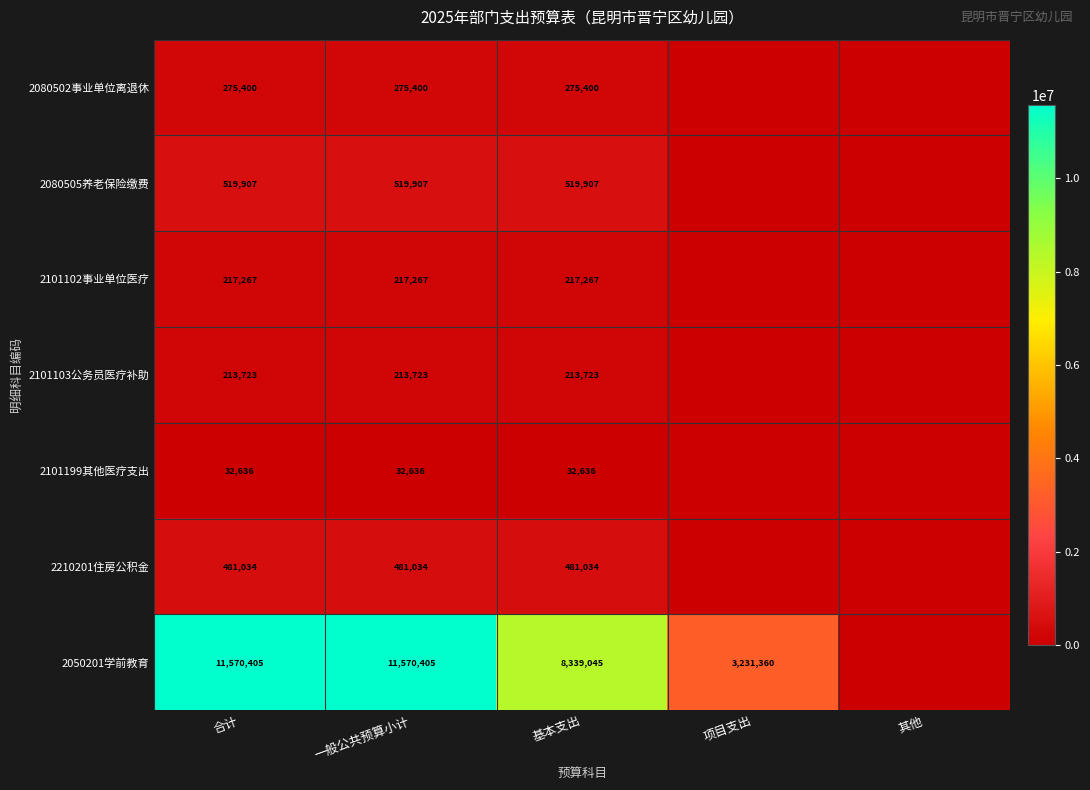

What is the sum of the 2080502事业单位离退休 values at 一般公共预算小计 and 合计?

550800